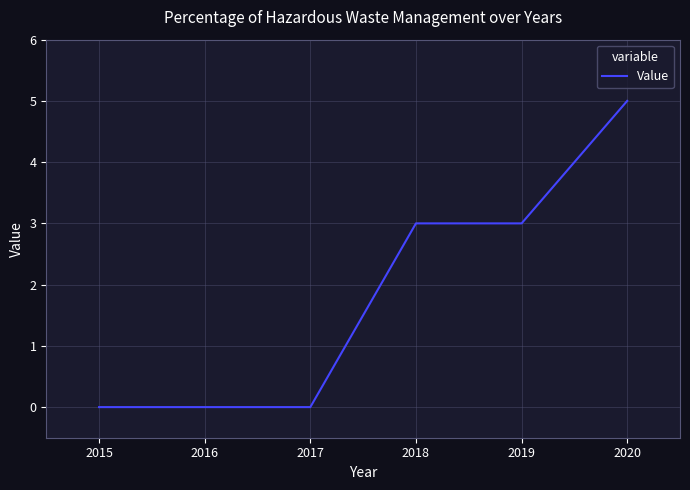

Count the values in the range 0 to 3.

5